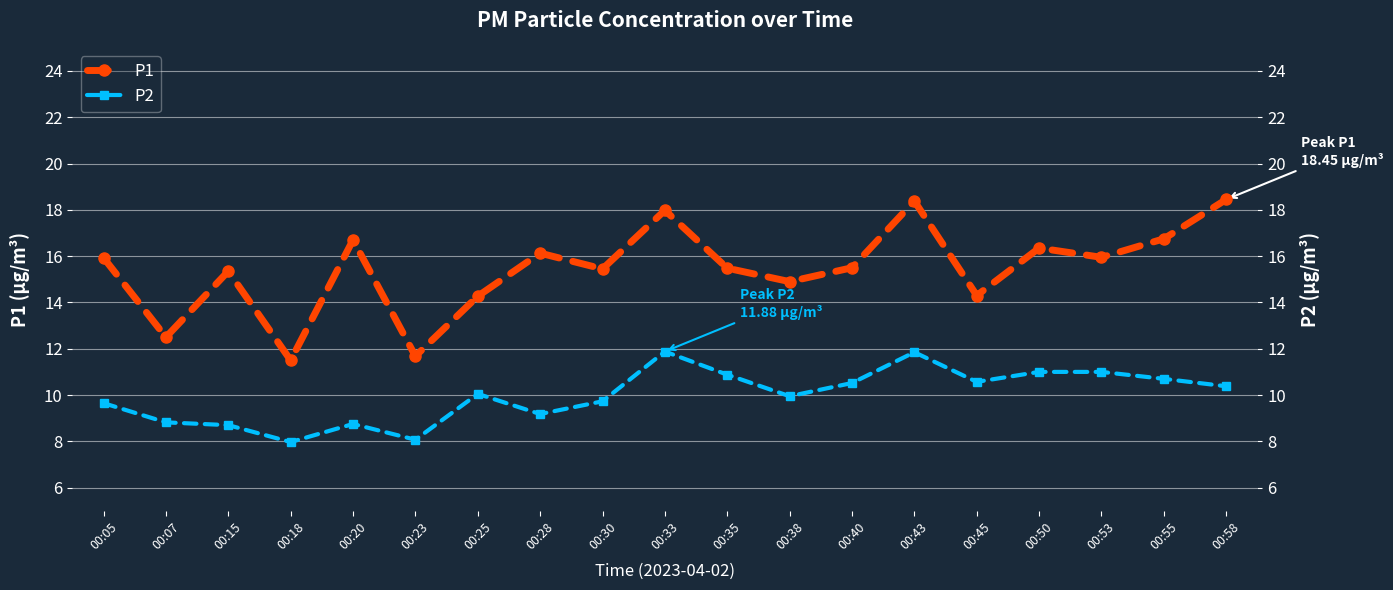

Where is the first local maximum for P2?

00:20